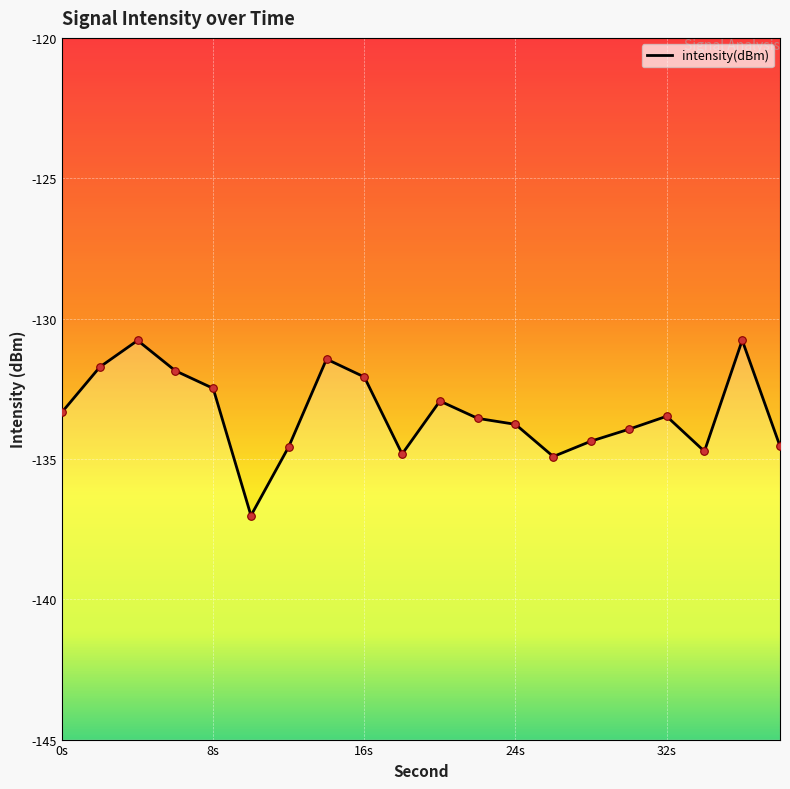

Which has a higher value, 34 or 10?

34